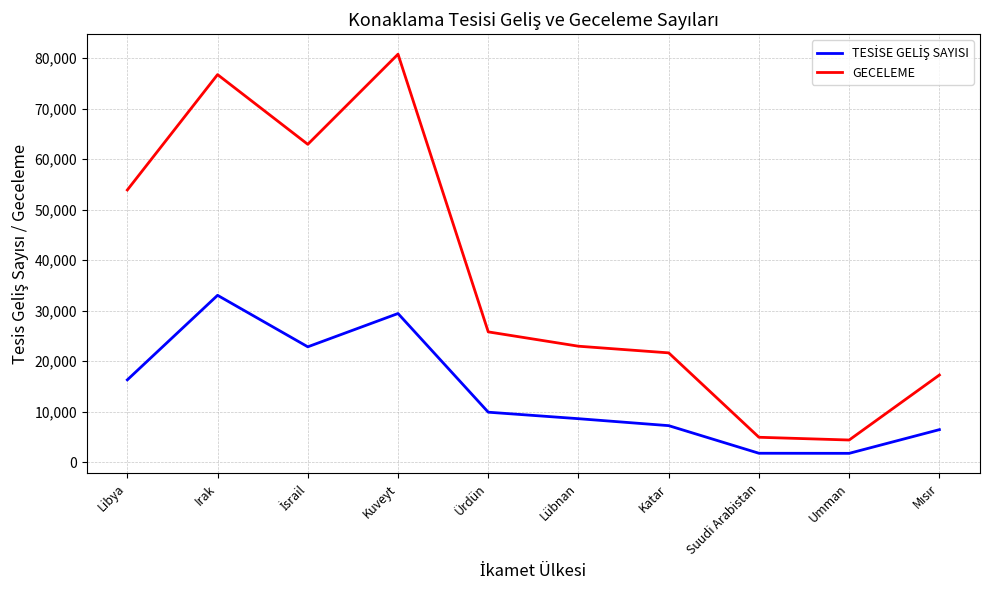

What is the total value across all series at Lübnan?

31543